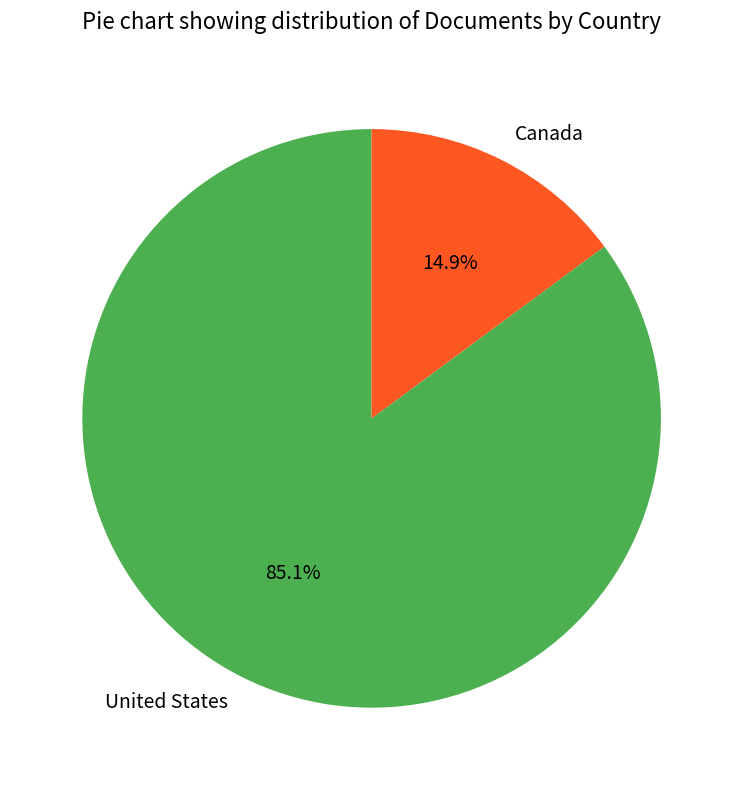

Which slice is the smallest?

Canada